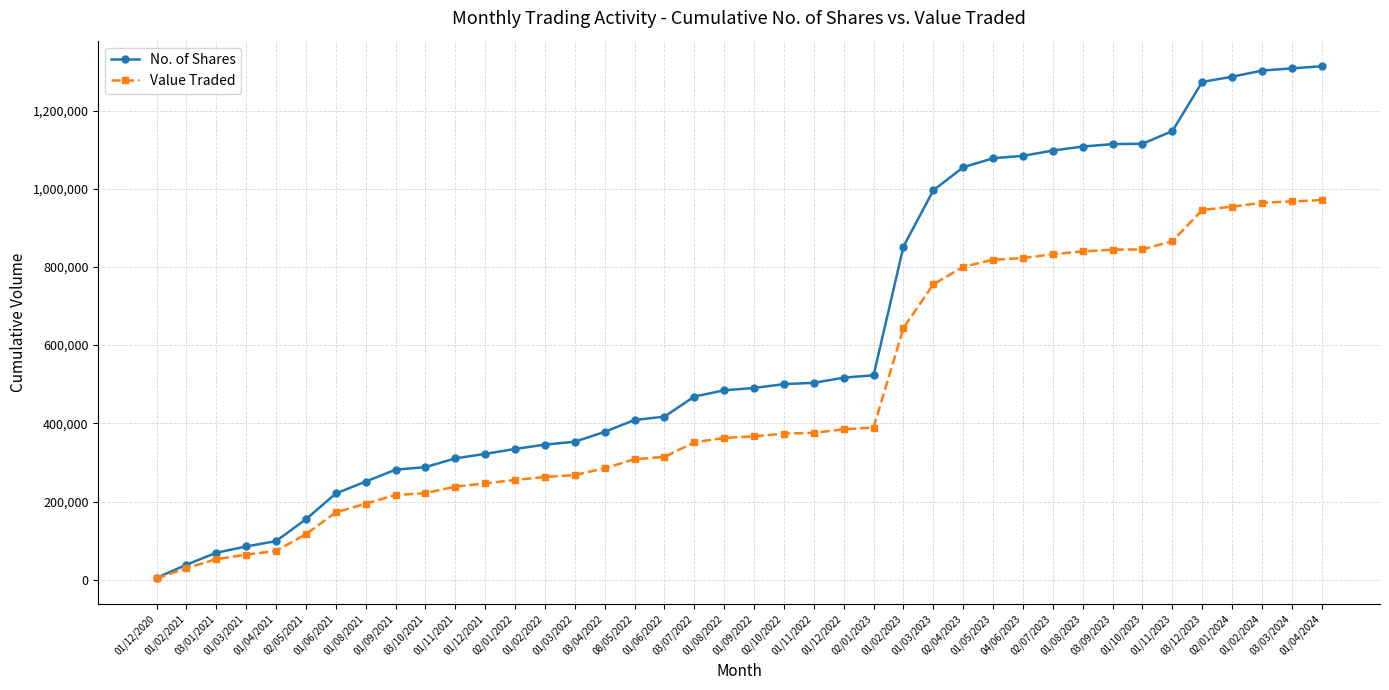

Rank the series by their maximum value, from highest to lowest.

No. of Shares, Value Traded